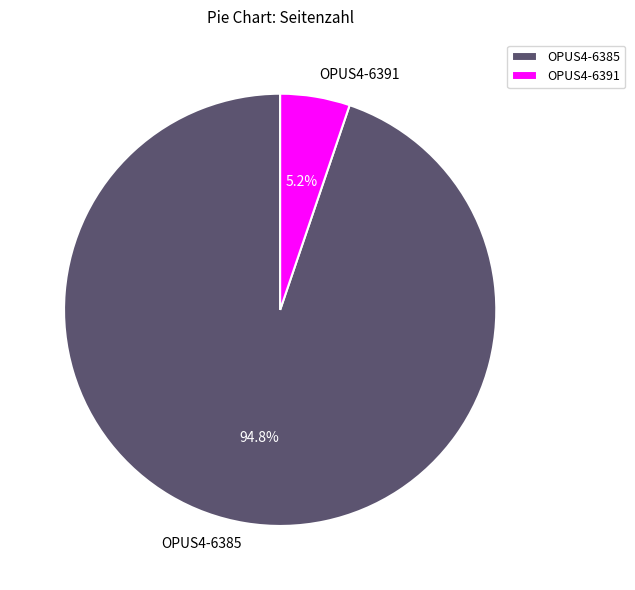

Does OPUS4-6391 account for over 50% of the chart?

No